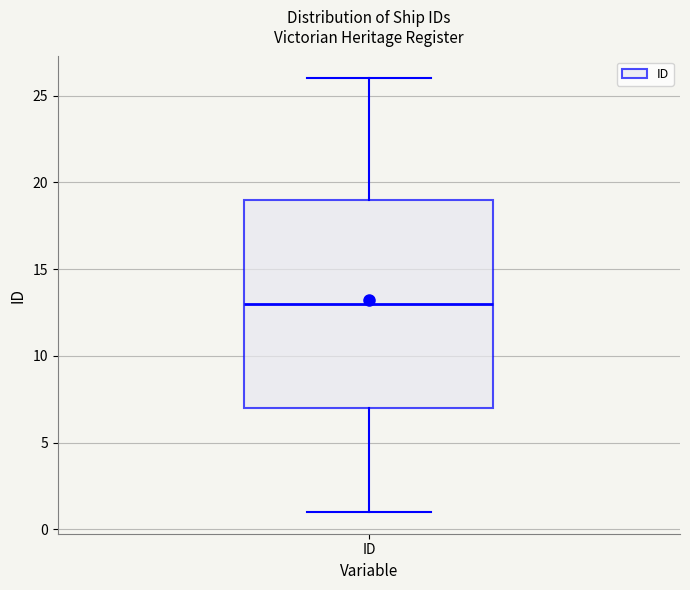

Read this box plot against the y-axis: the position of the median line, the range covered by the box, and the ends of both whiskers. The values are not printed on the chart, so give them approximately, as read against the axis.

median 13, box 7 to 19, whiskers 1 to 26